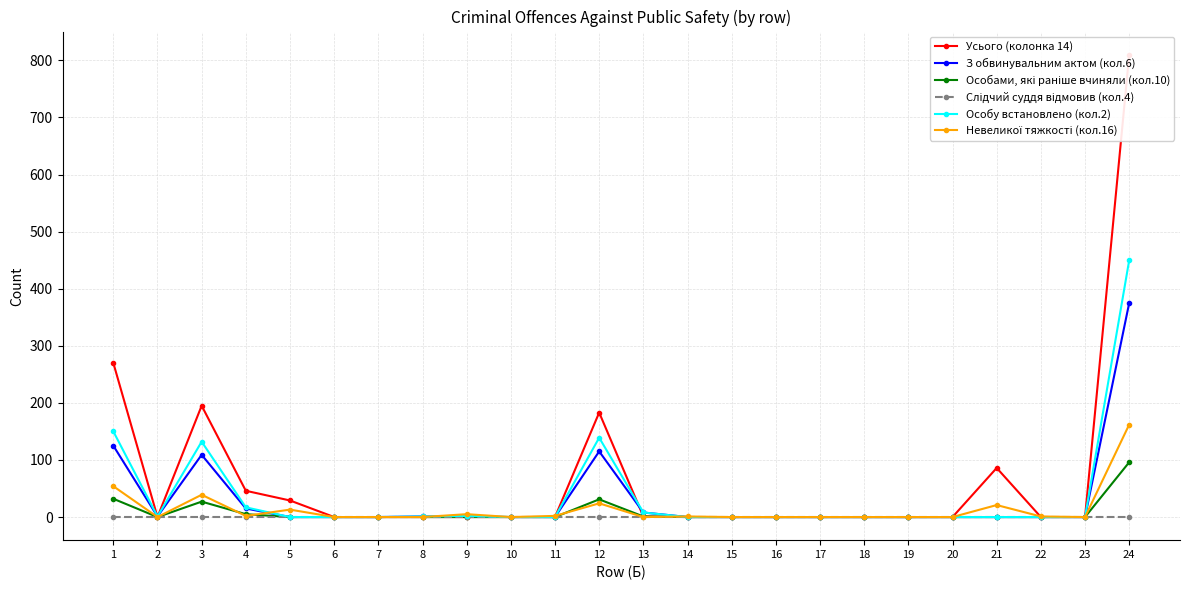

How many positive values does the Усього (колонка 14) series have?

8